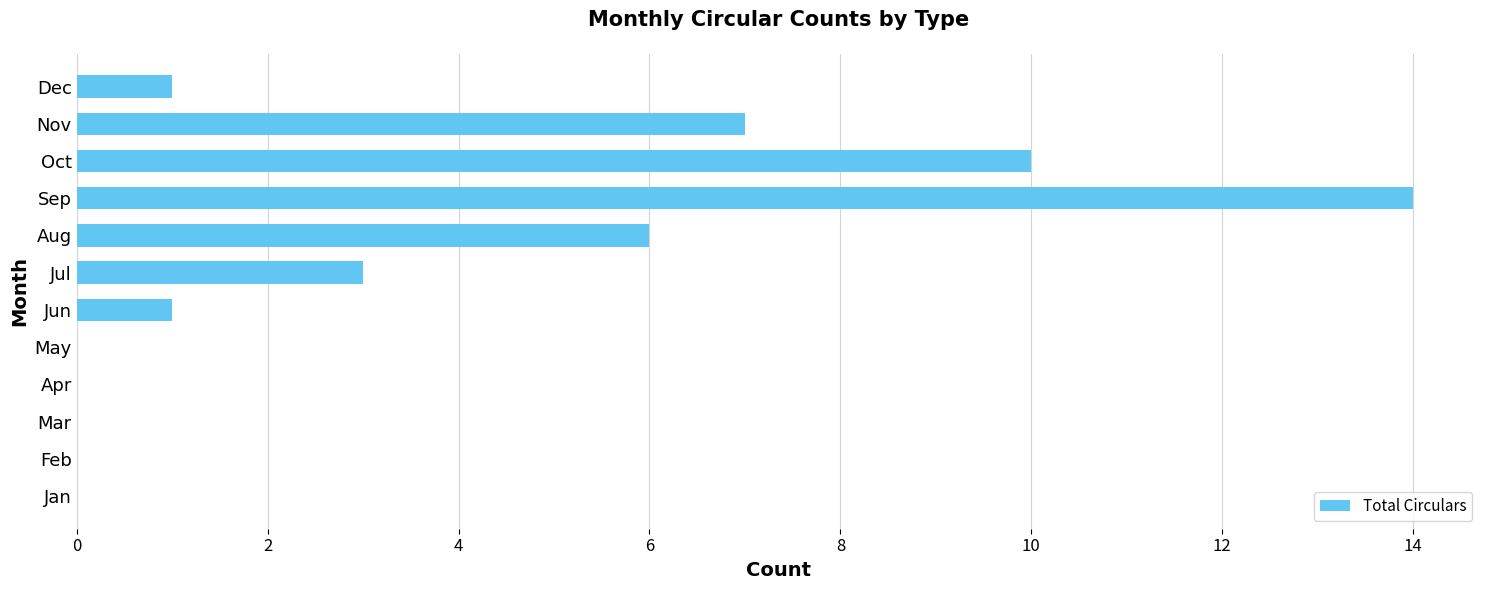

What value does the data have at Nov, to the nearest 5?

5